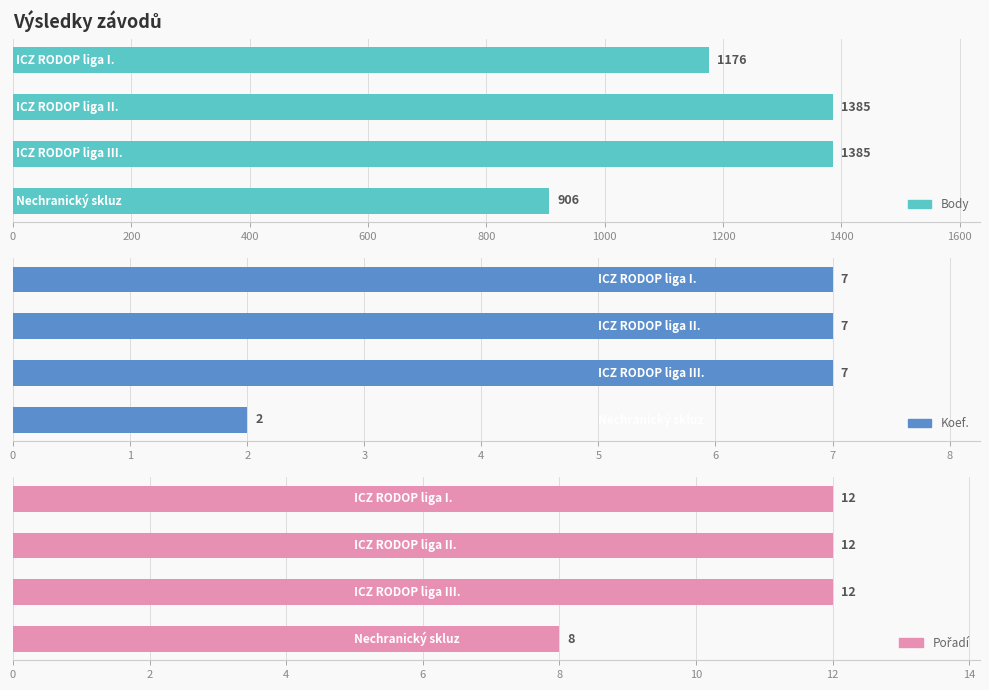

Reading left to right, list all the values displayed in this chart.

Body: 906	1385	1385	1176
Koef.: 2	7	7	7
Pořadí: 8	12	12	12